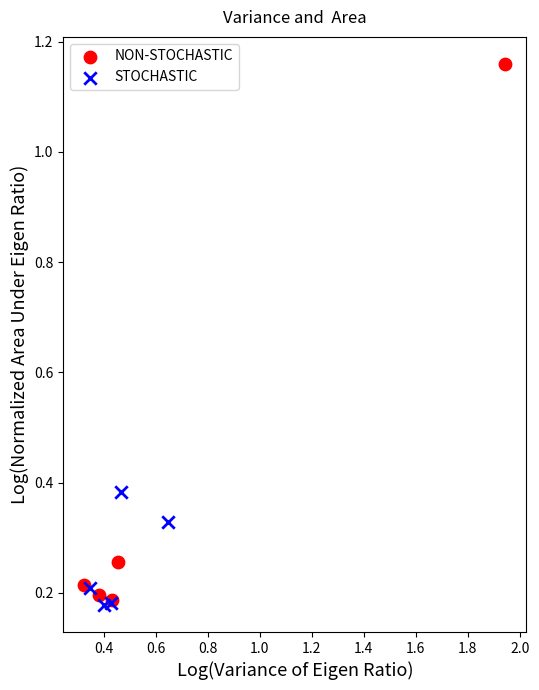

Which series has the largest Y range (max minus min)?

NON-STOCHASTIC